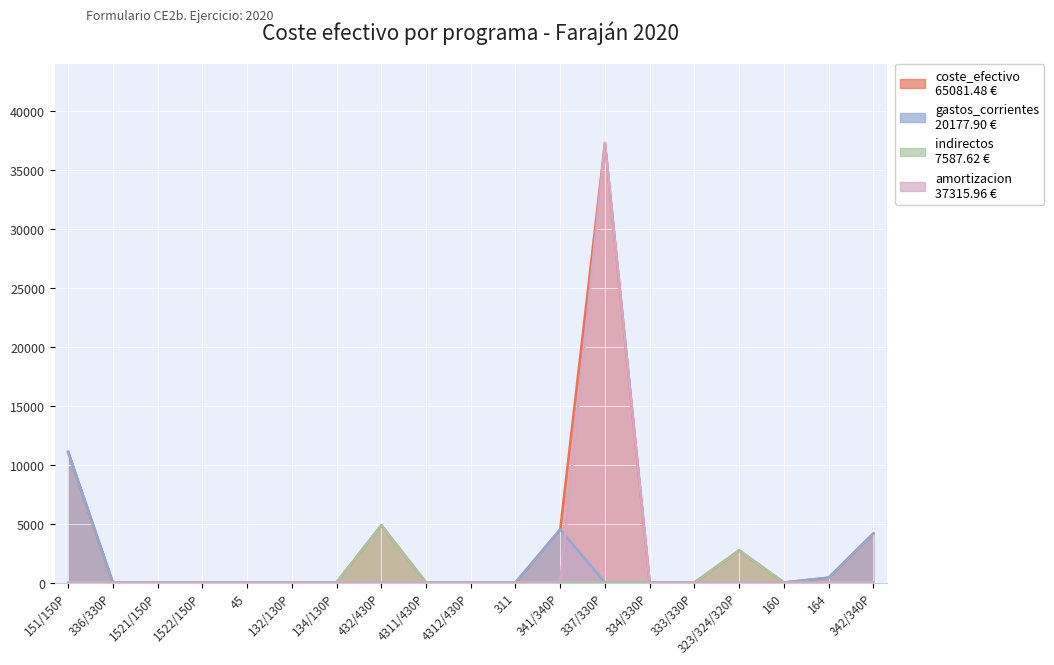

Which series has the largest total across all categories?

coste_efectivo